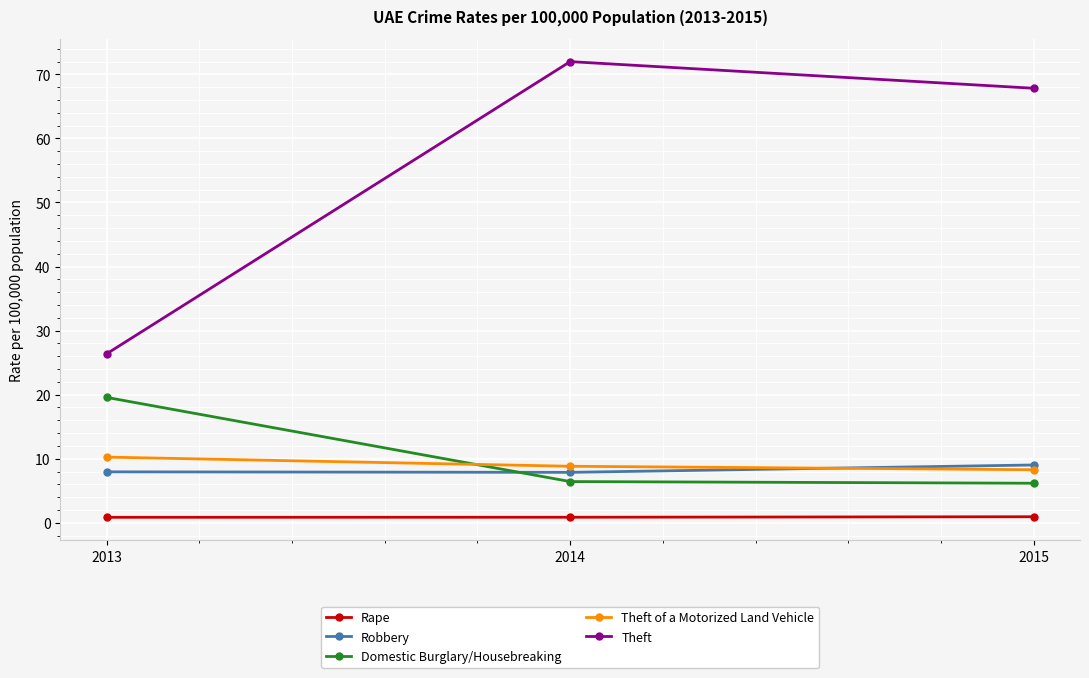

Which series has the widest spread of values?

Theft